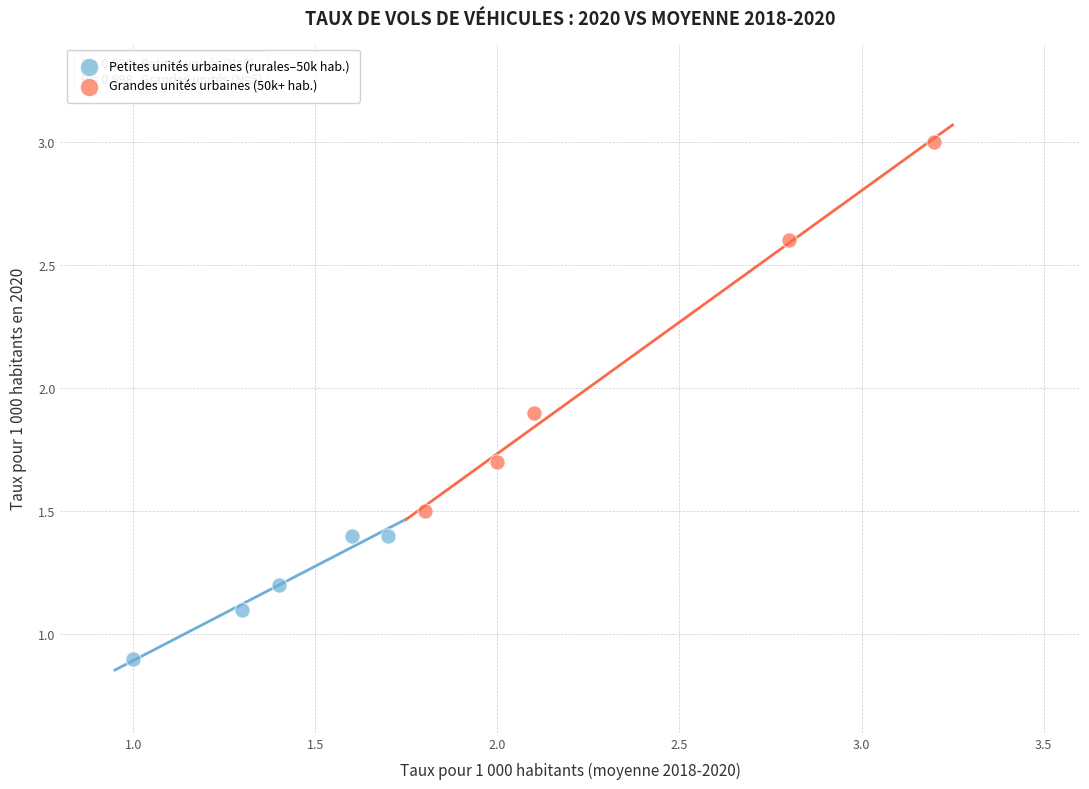

Which series has the widest spread of Y values?

Grandes unités urbaines (50k+ hab.)